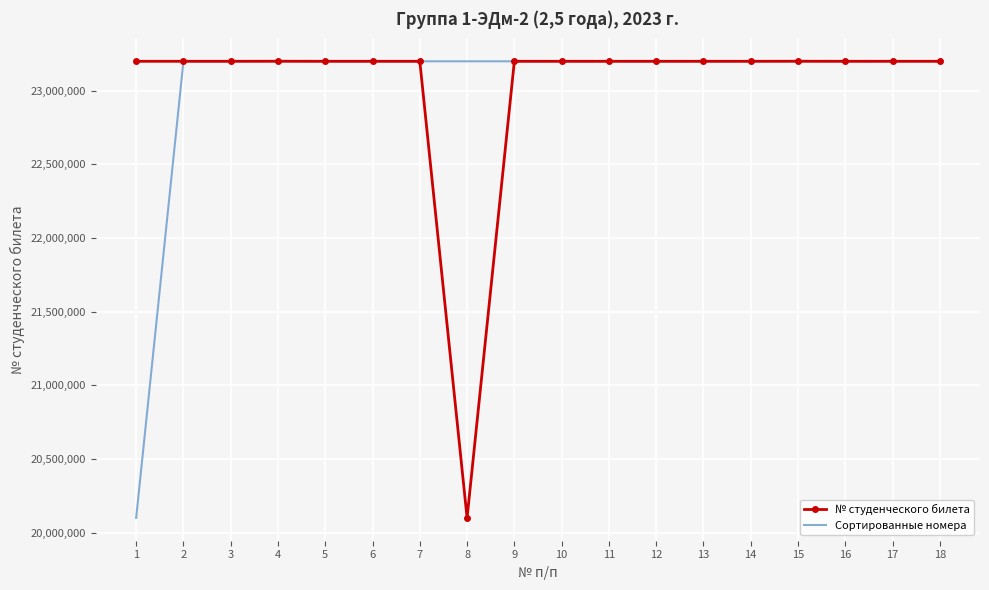

At 1, list the series in order from largest to smallest.

№ студенческого билета, Сортированные номера